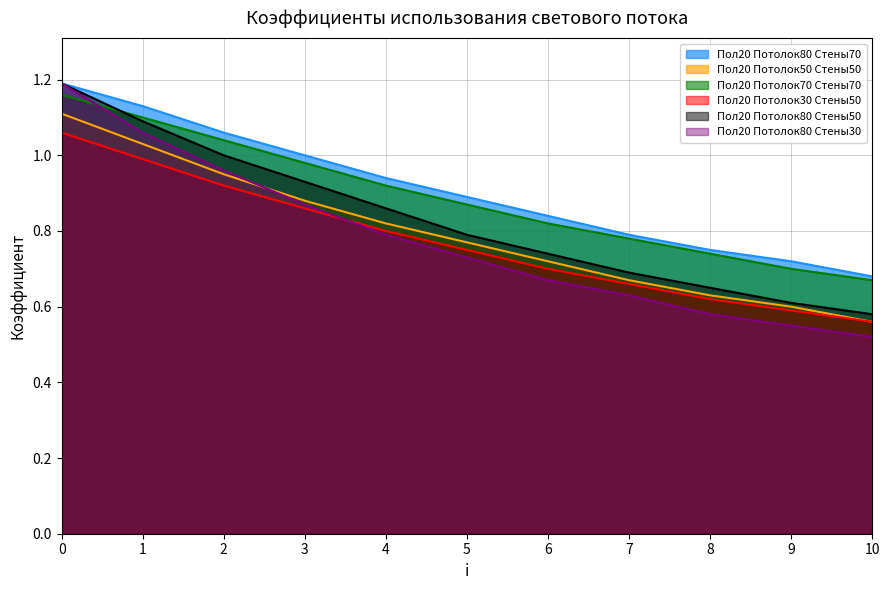

How many lines are shown in the chart?

6